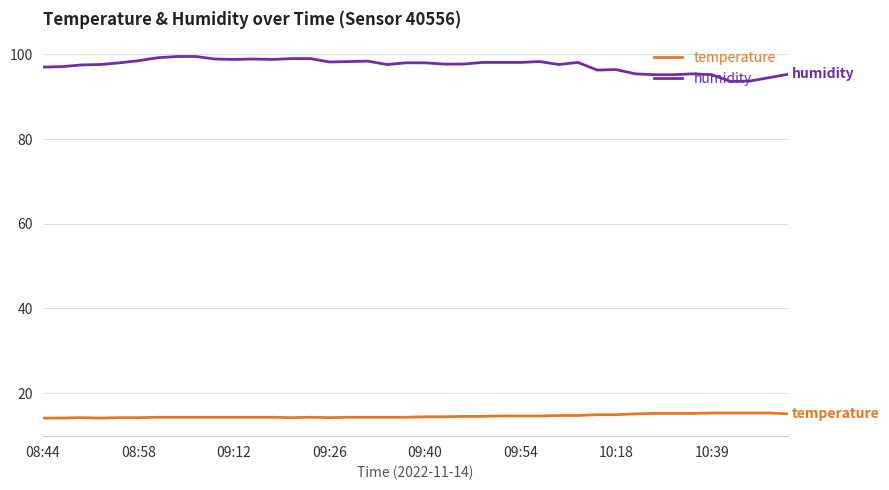

How many lines are shown in the chart?

2